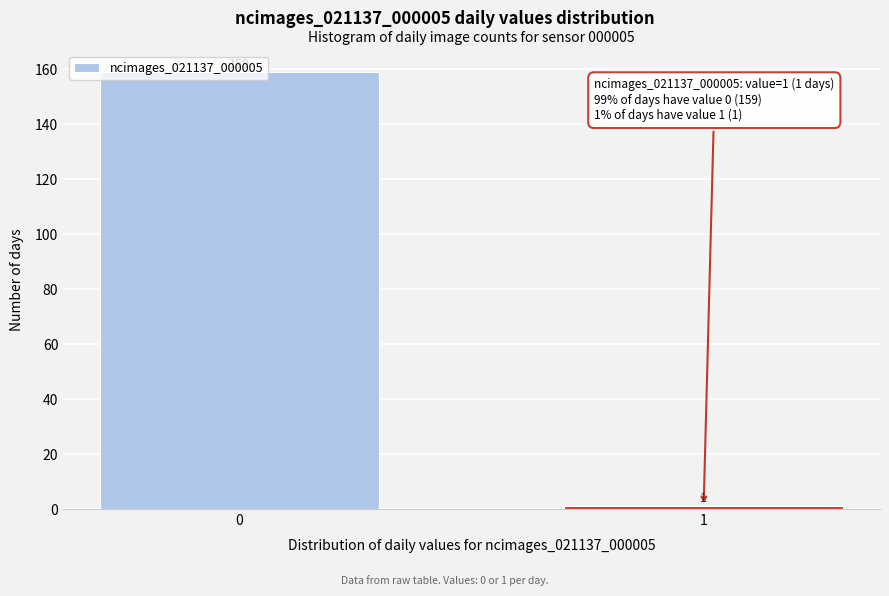

What is the value of the 1st bar from the left?

159